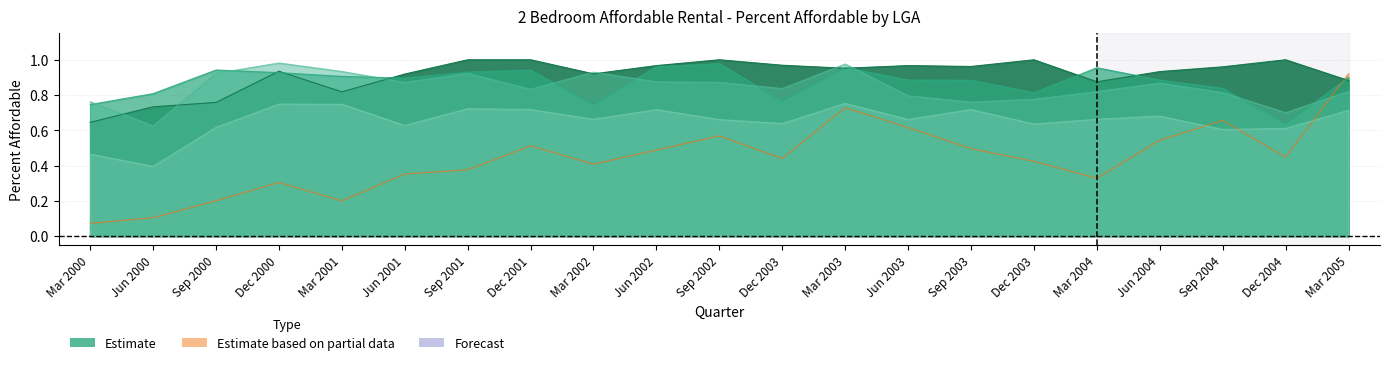

Which series changed the most between Jun 2000 and Jun 2002?

Banyule